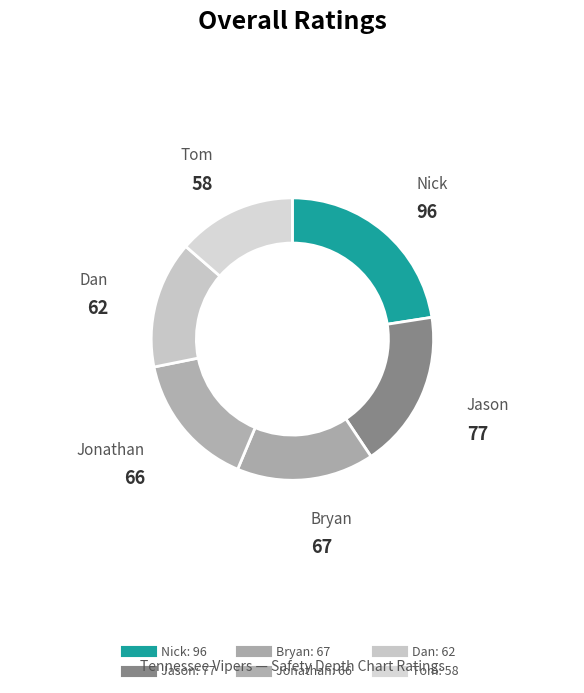

How many segments does this pie chart have?

6